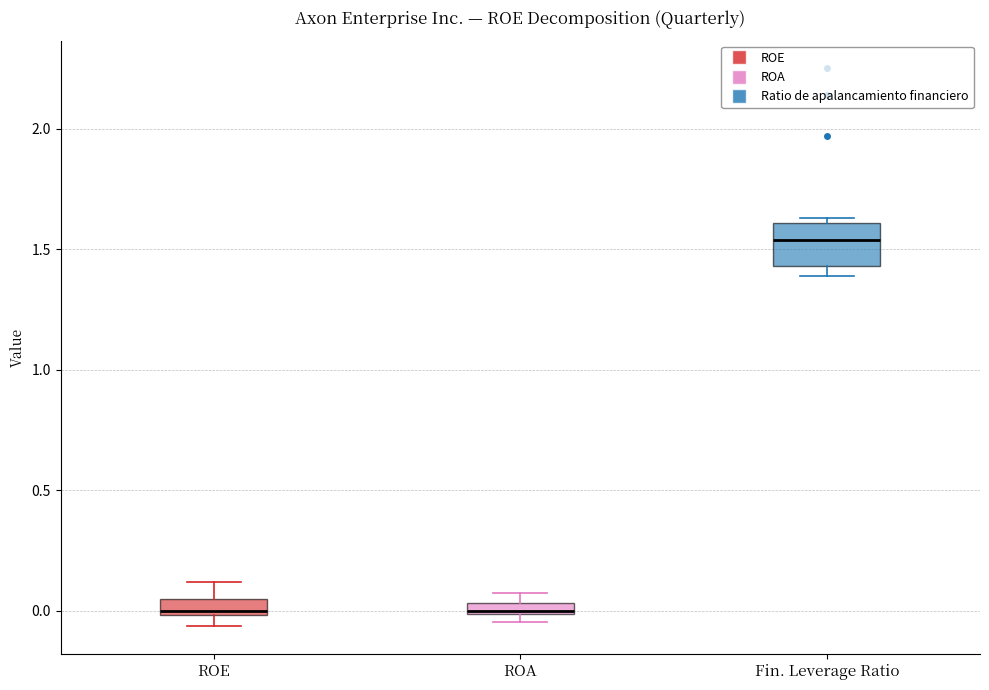

Where does the upper whisker of the box for ROE end on the y-axis? The values are not printed on the chart, so give them approximately, as read against the axis.

0.10